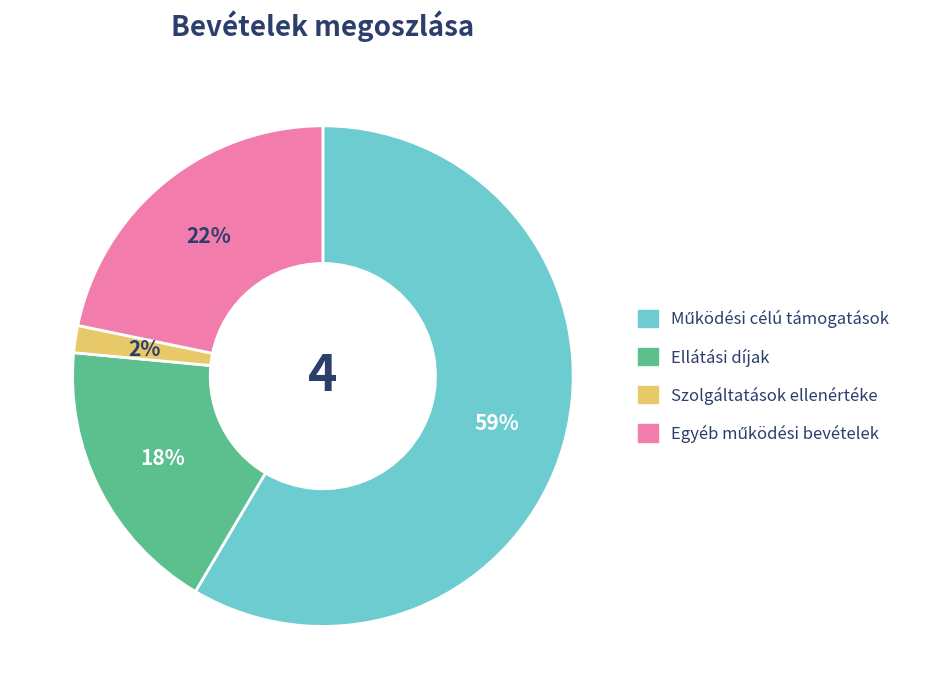

Is it true that Ellátási díjak is 18% of the pie?

True